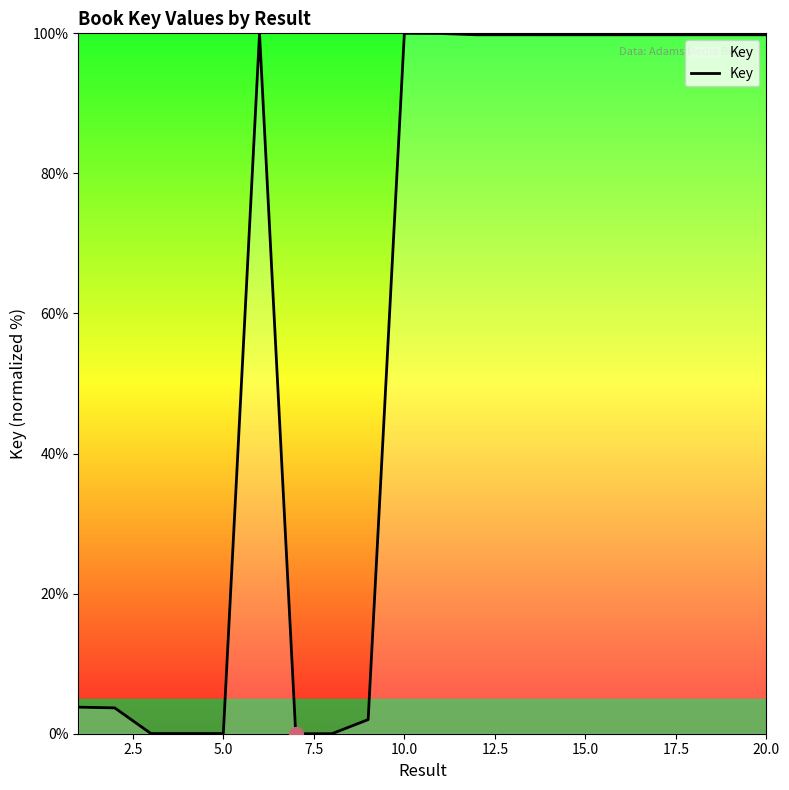

What is the maximum value shown in the chart?

100.0